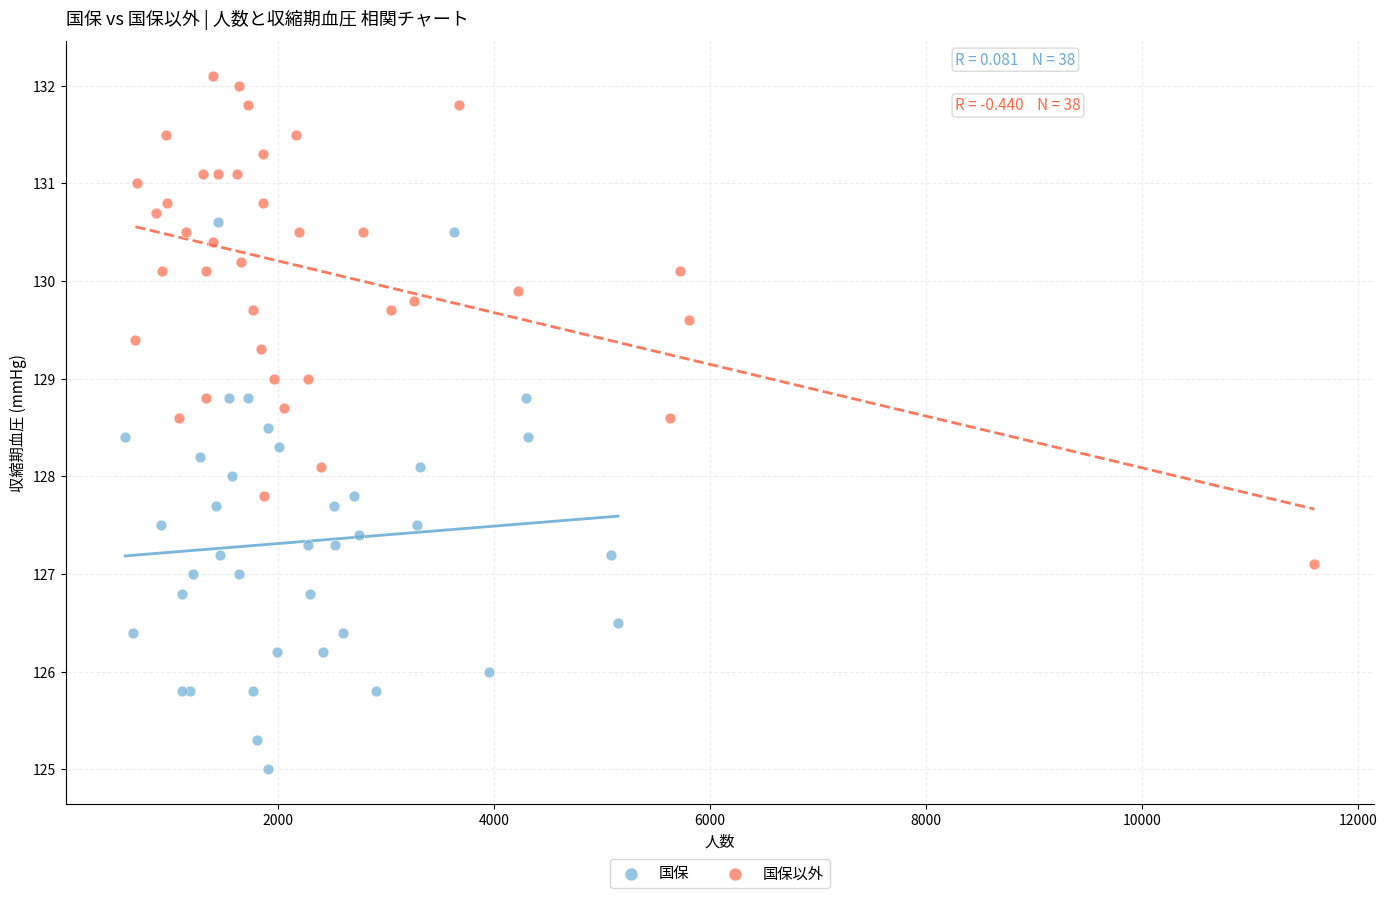

Which series contains the highest Y value?

国保以外